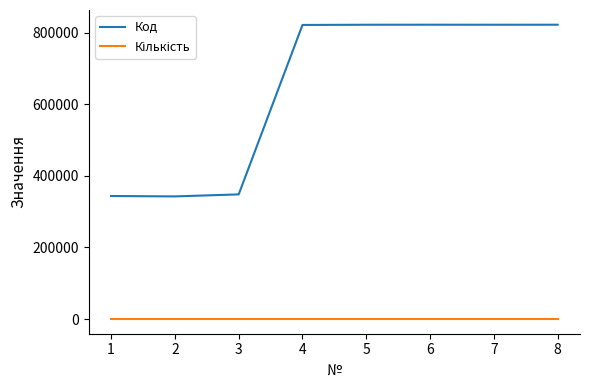

What is the greatest value displayed?

822335